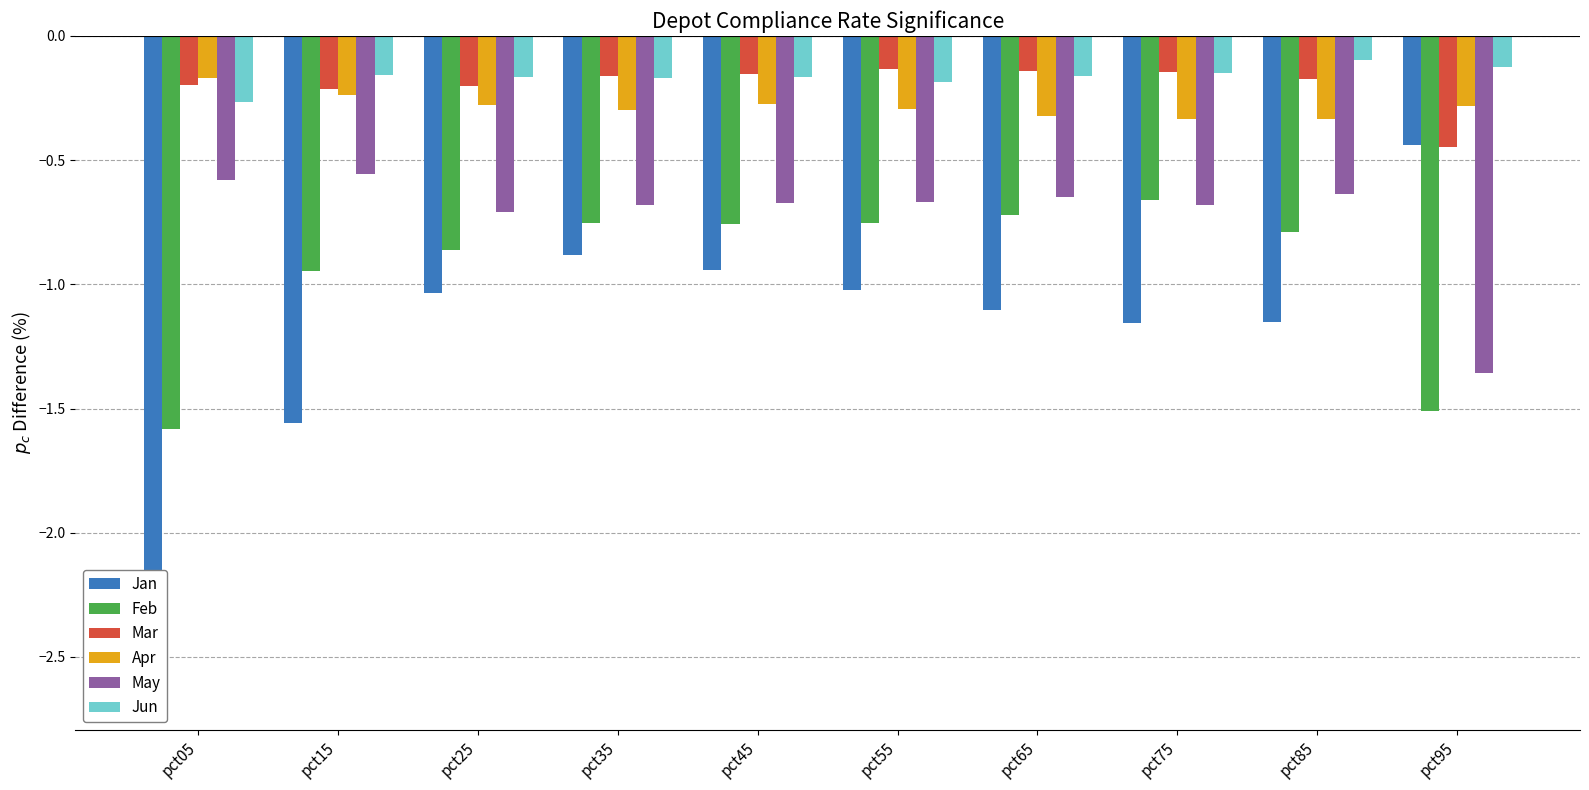

Reading left to right, extract all data points from this chart.

Jan: -2.7	-1.6	-1.0	-0.9	-0.9	-1.0	-1.1	-1.2	-1.2	-0.4
Feb: -1.6	-0.9	-0.9	-0.8	-0.8	-0.8	-0.7	-0.7	-0.8	-1.5
Mar: -0.2	-0.2	-0.2	-0.2	-0.2	-0.1	-0.1	-0.1	-0.2	-0.4
Apr: -0.2	-0.2	-0.3	-0.3	-0.3	-0.3	-0.3	-0.3	-0.3	-0.3
May: -0.6	-0.6	-0.7	-0.7	-0.7	-0.7	-0.7	-0.7	-0.6	-1.4
Jun: -0.3	-0.2	-0.2	-0.2	-0.2	-0.2	-0.2	-0.1	-0.1	-0.1